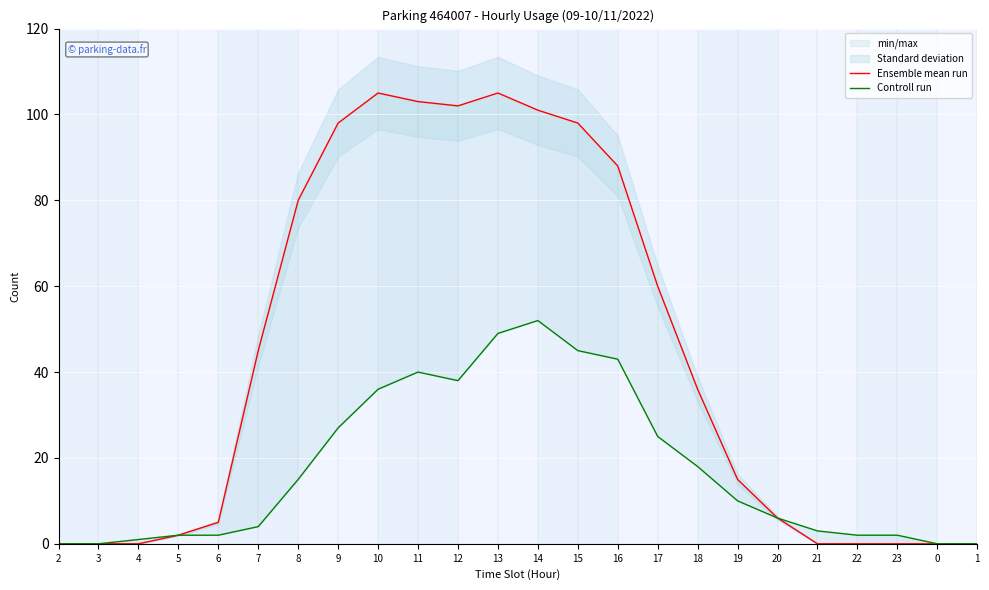

Read the Ensemble mean run value at 20, to the nearest 10.

10